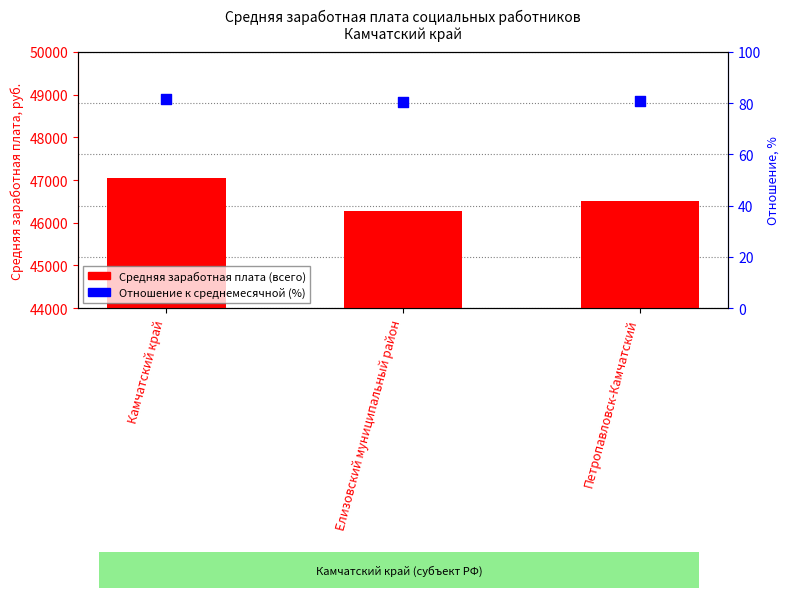

At which category is the sum across all series the highest?

Камчатский край